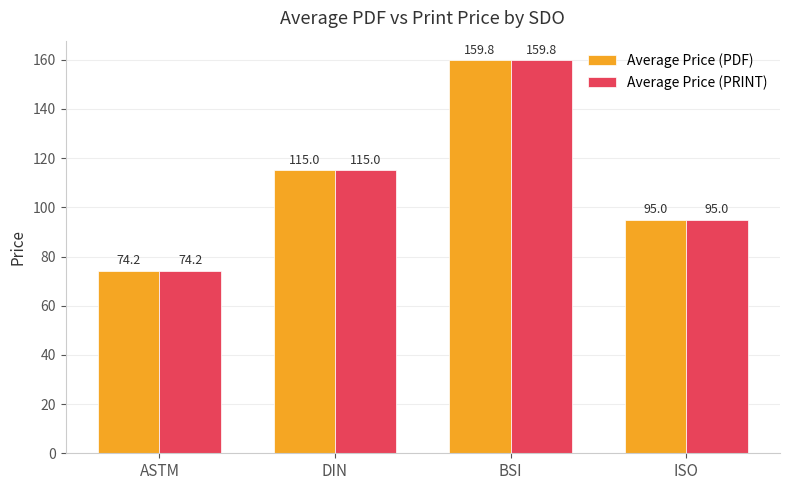

What is the label of the 1st bar from the right?

ISO